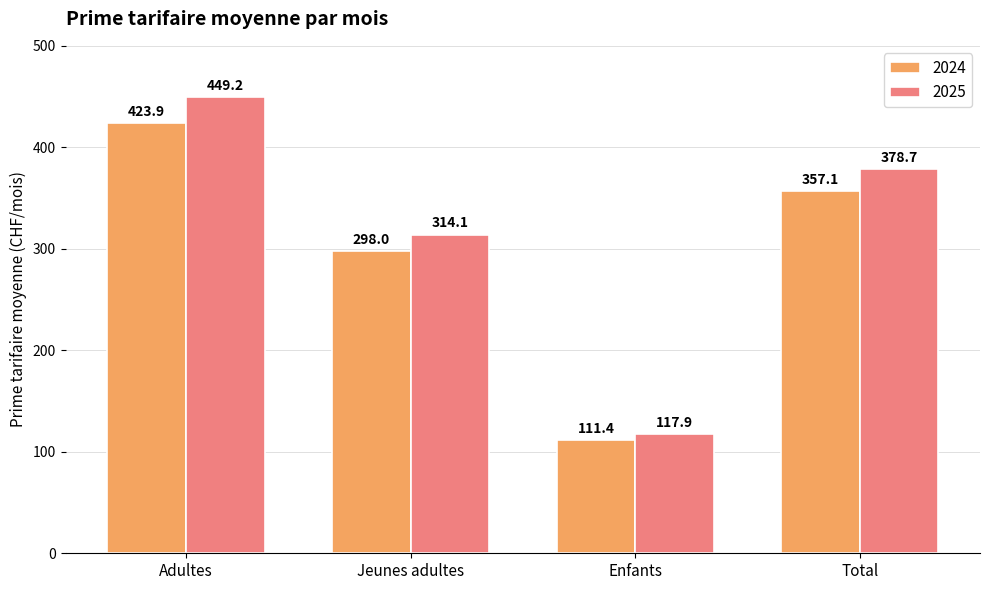

Is the value of 2024 at Total greater than the value of 2025 at Adultes?

No